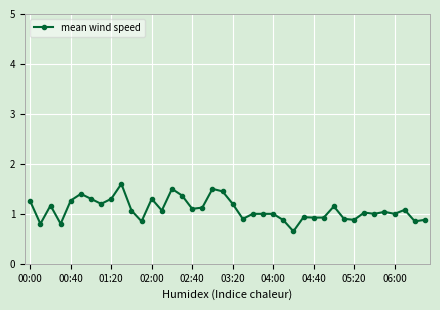

What is the value of the 35th point from the left?

1.0